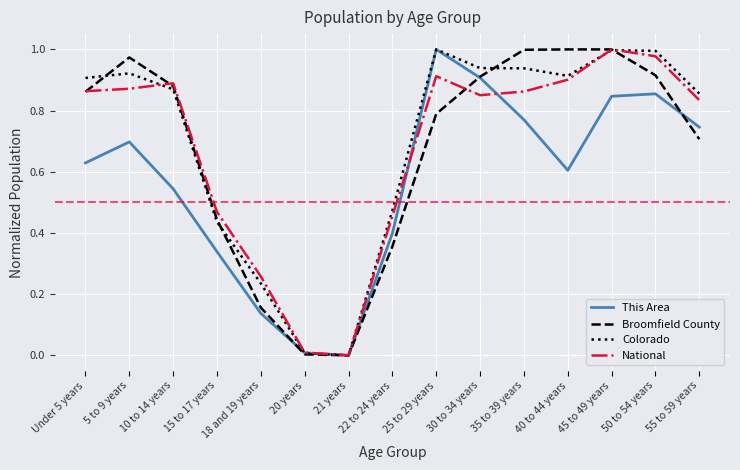

At which label does National reach its peak?

45 to 49 years